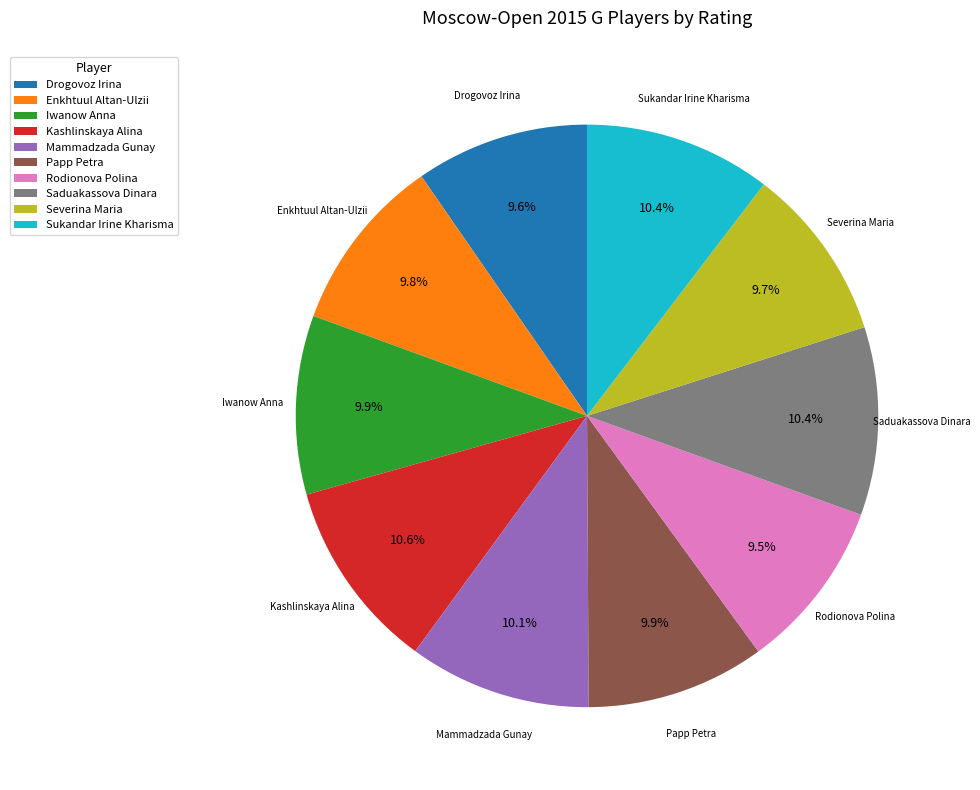

Does Severina Maria account for over 50% of the chart?

No